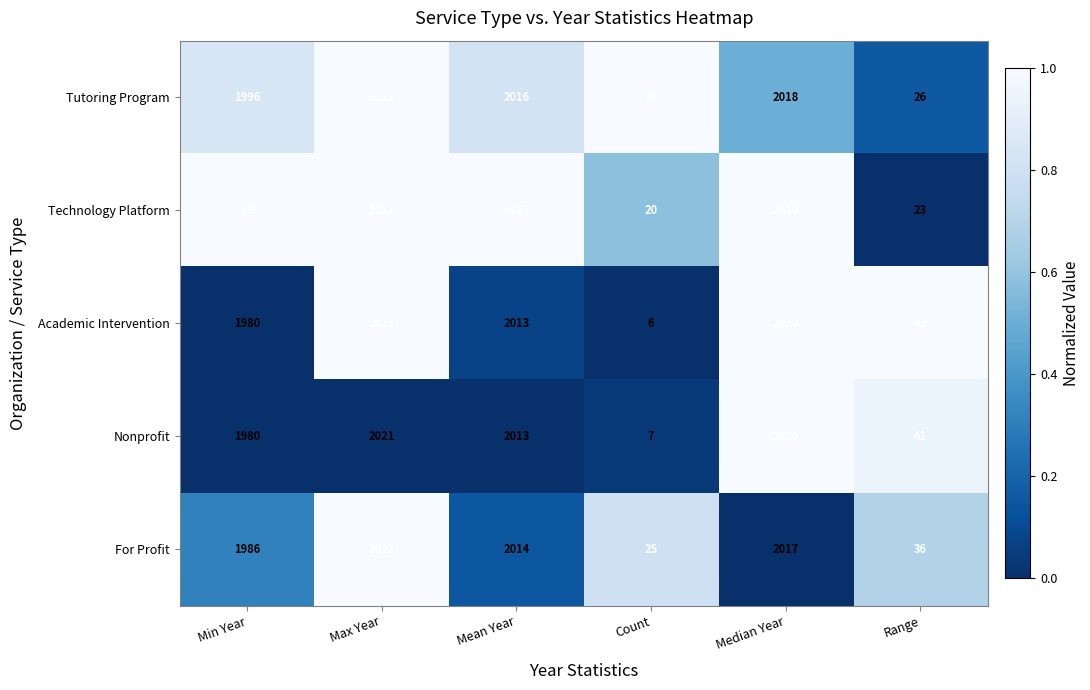

Which series has the largest total across all categories?

Tutoring Program